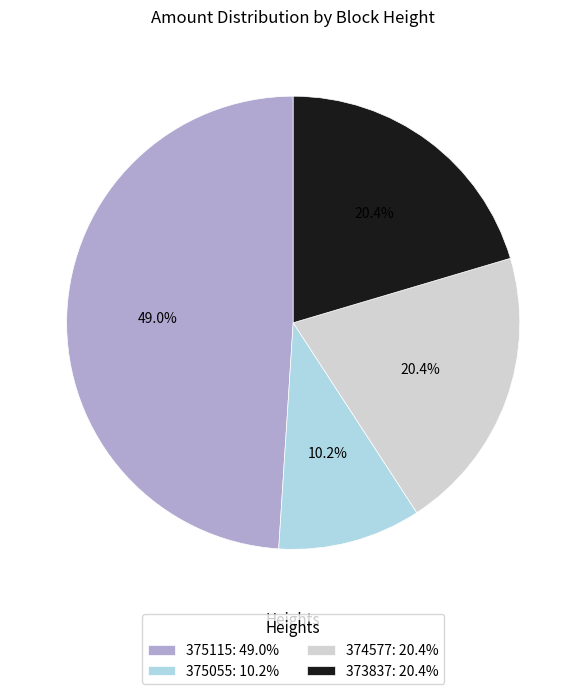

What percentage do 375055 and 373837 together represent?

30.6%